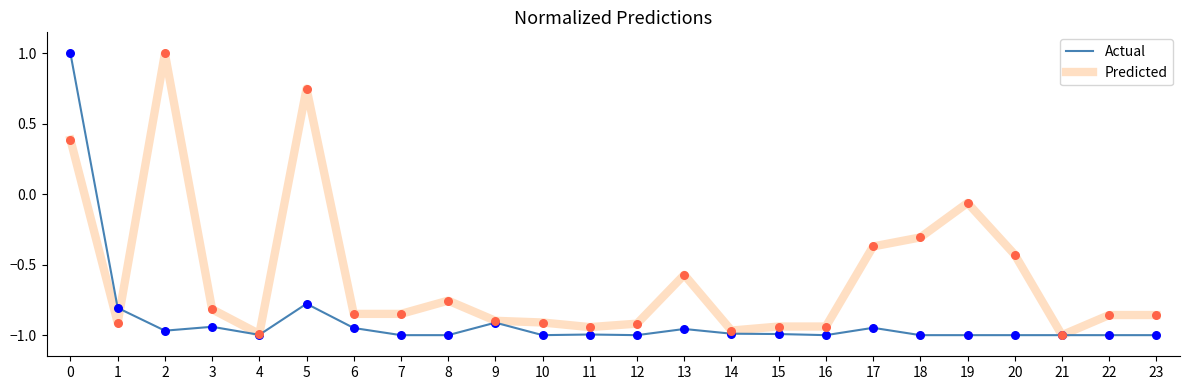

Which series changed the most between 1 and 18?

Predicted